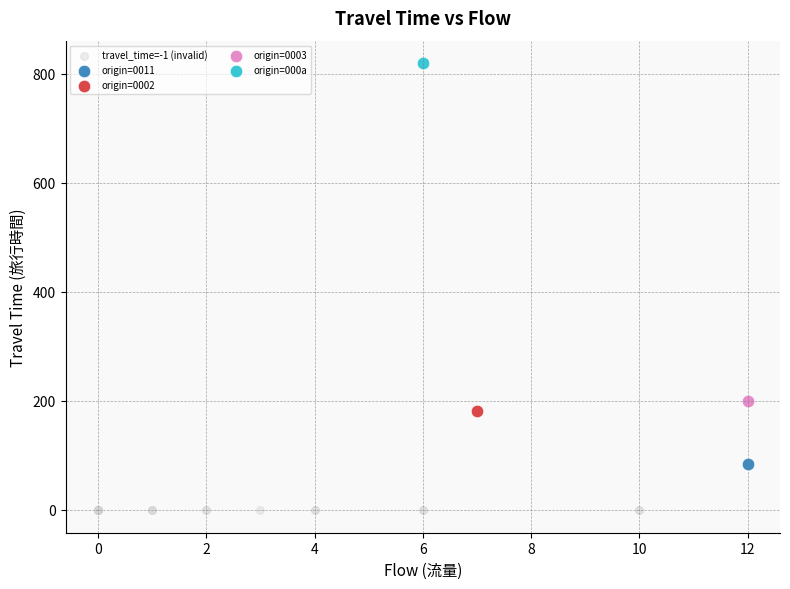

What are all the series names shown in the legend?

travel_time=-1 (invalid), origin=000a, origin=0011, origin=0003, origin=0002